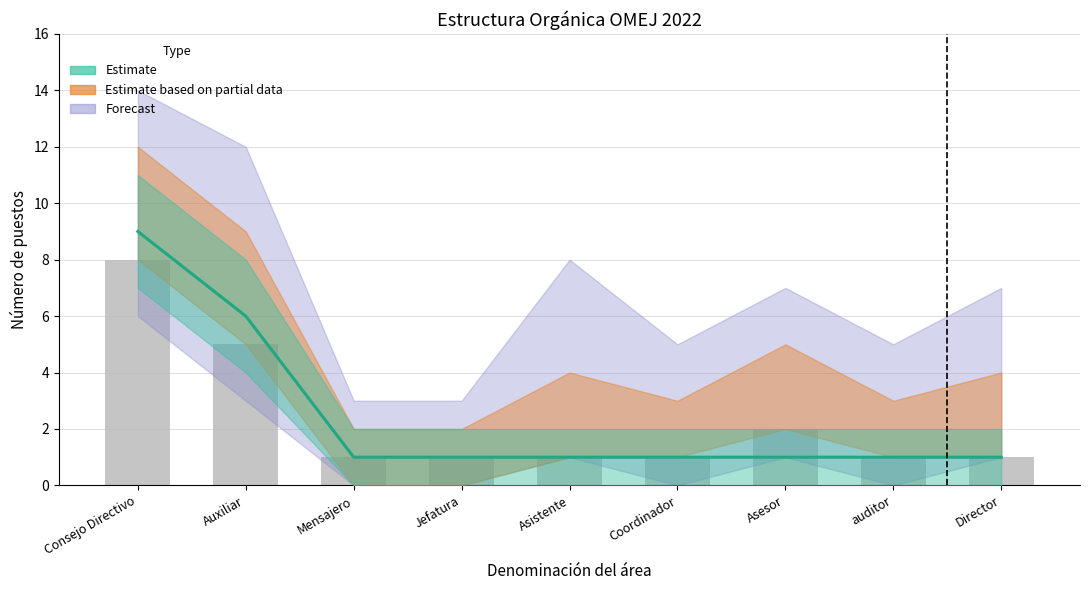

Reading right to left, what are all the values shown in this chart?

Estimate: 1	1	1	1	1	1	1	6	9
Estimate based on partial data: 1	1	2	1	1	1	1	5	8